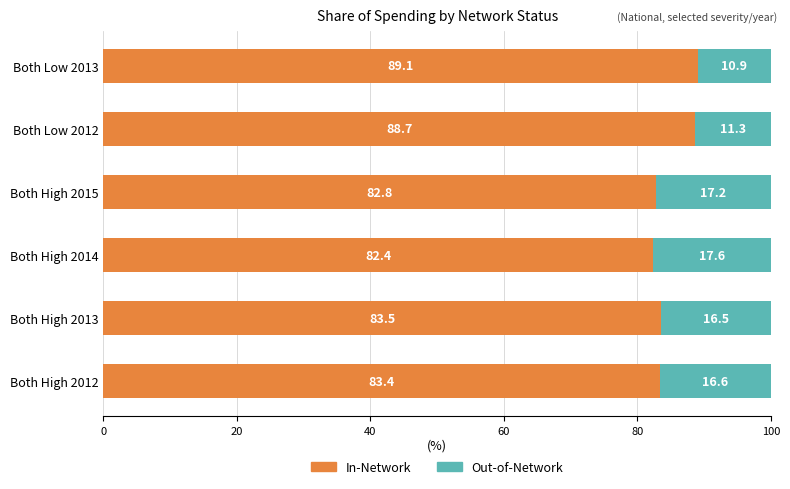

What value does the In-Network series have at Both High 2012?

83.4